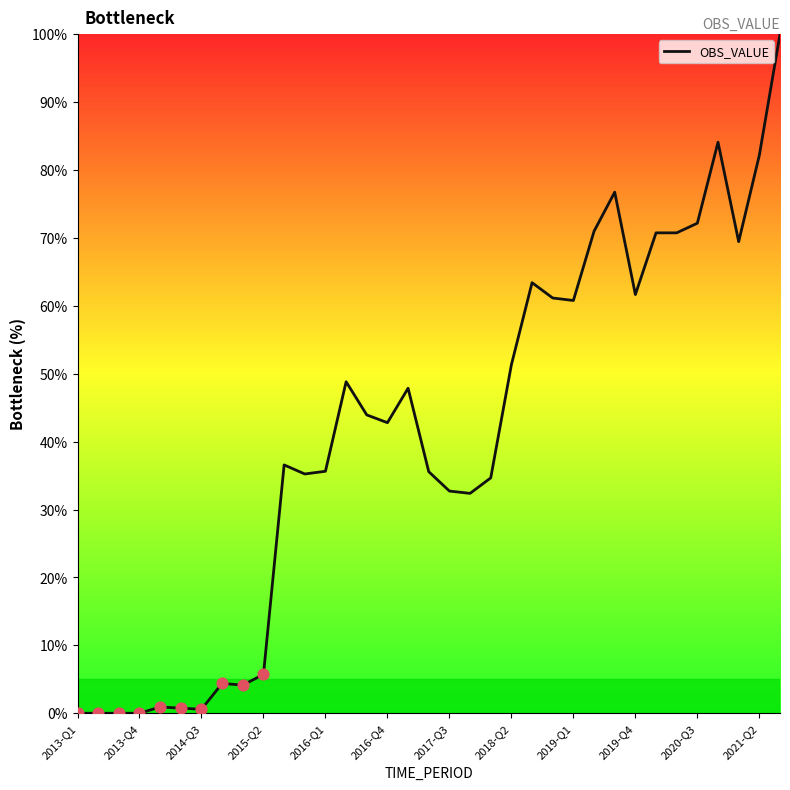

What is the difference between the maximum and minimum values?

100.0